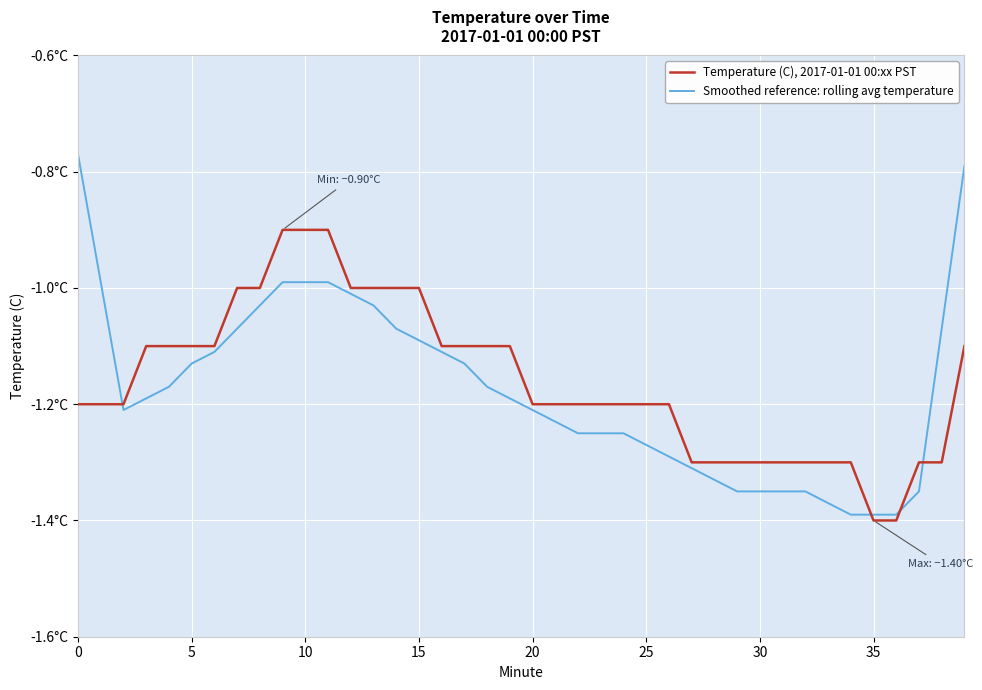

Which series ends up on top after the final intersection of Temperature (C), 2017-01-01 00:xx PST and Smoothed reference: rolling avg temperature?

Smoothed reference: rolling avg temperature